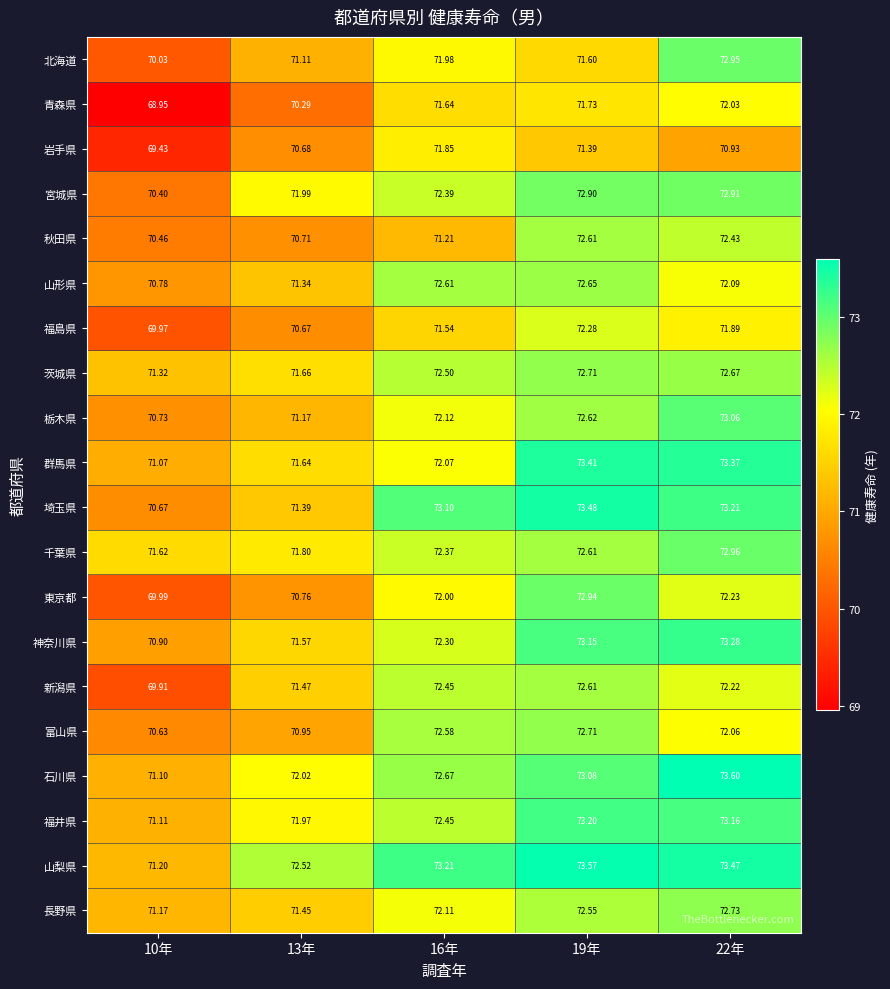

What is the maximum value shown in the chart?

73.6